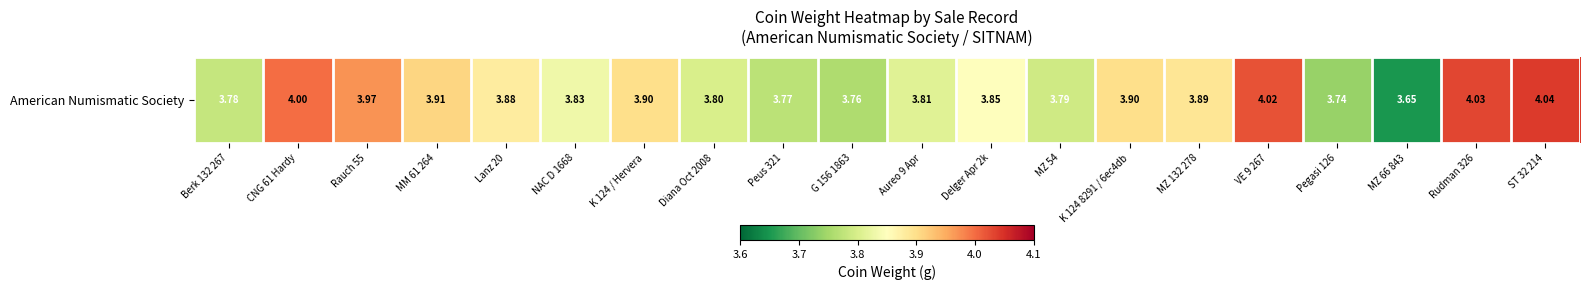

Between Peus 321 and Rauch 55, which is larger?

Rauch 55